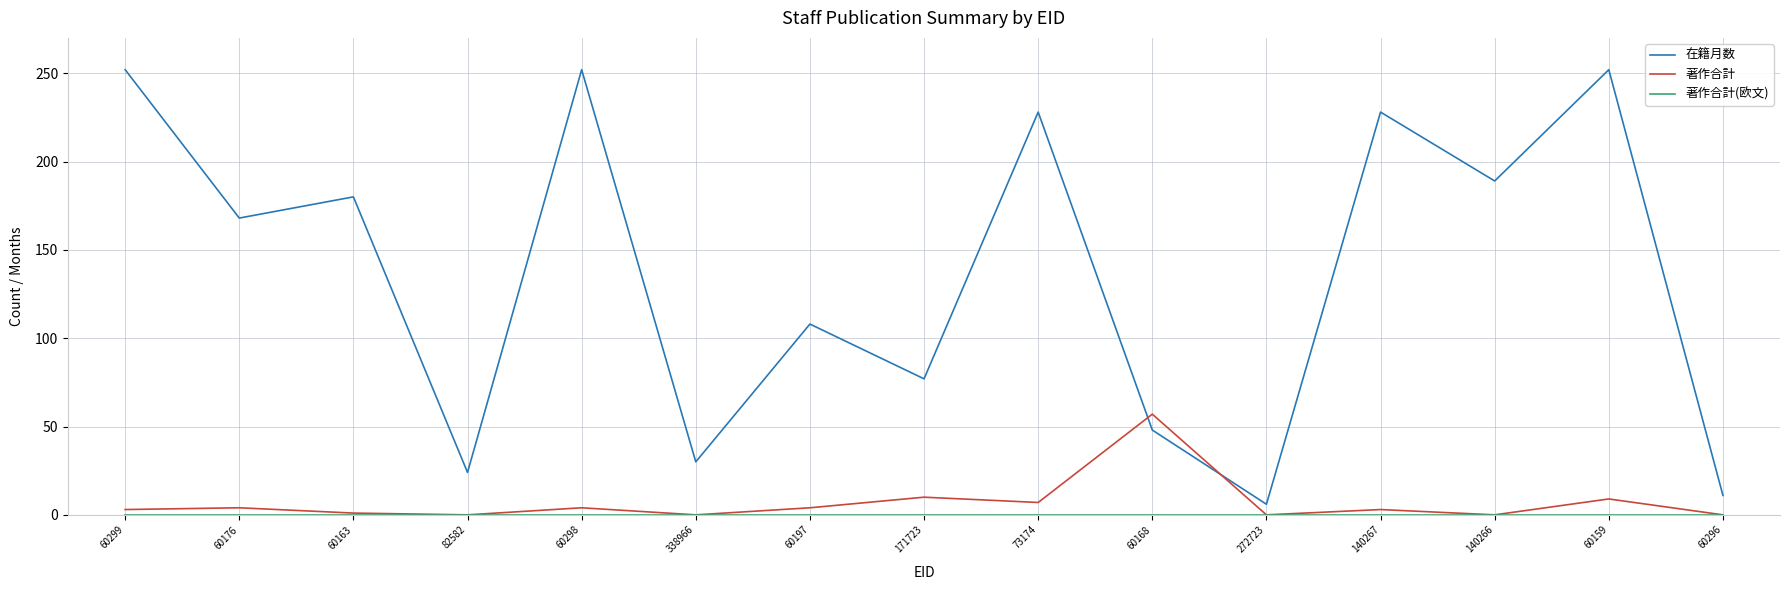

What is the sum of the 在籍月数 values at 60298 and 140266?

441